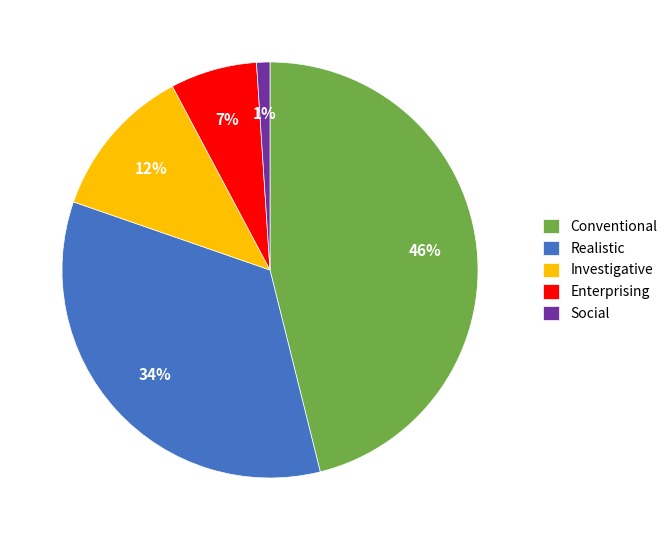

Is the sum of Realistic and Conventional greater than half?

Yes